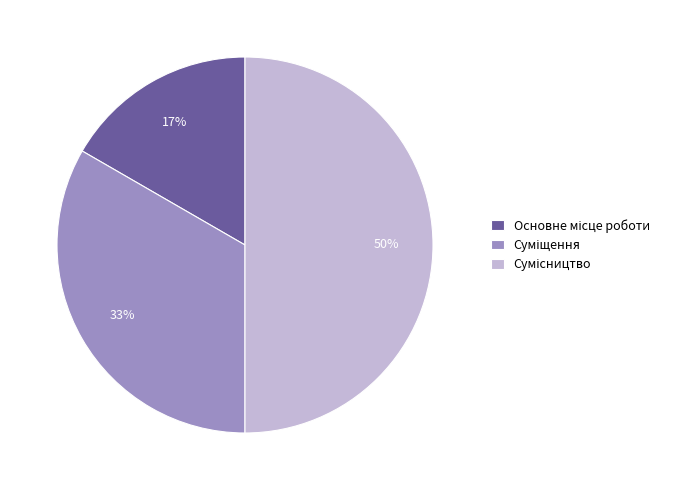

To the nearest percent, what is the average slice percentage?

33%